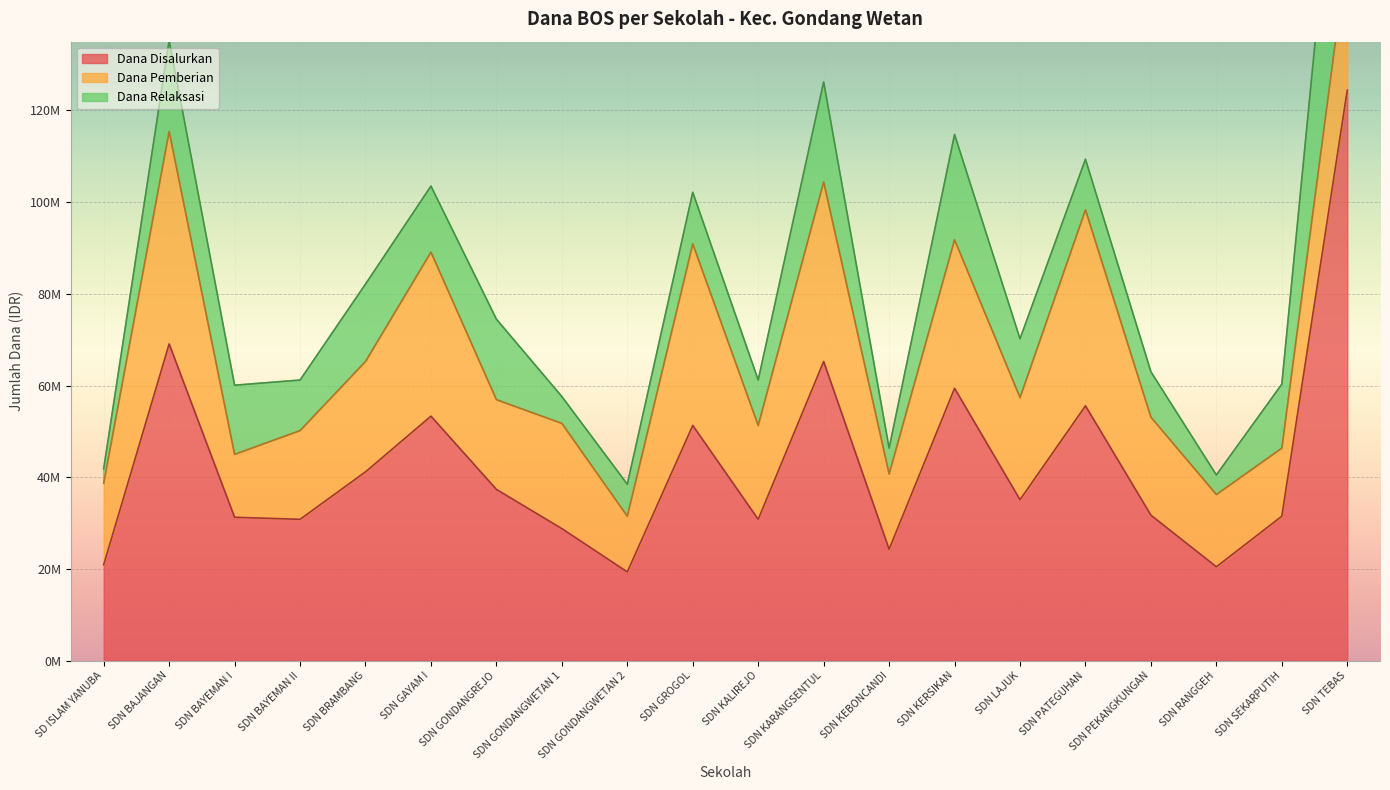

Which category has the lowest value across all series?

SD ISLAM YANUBA